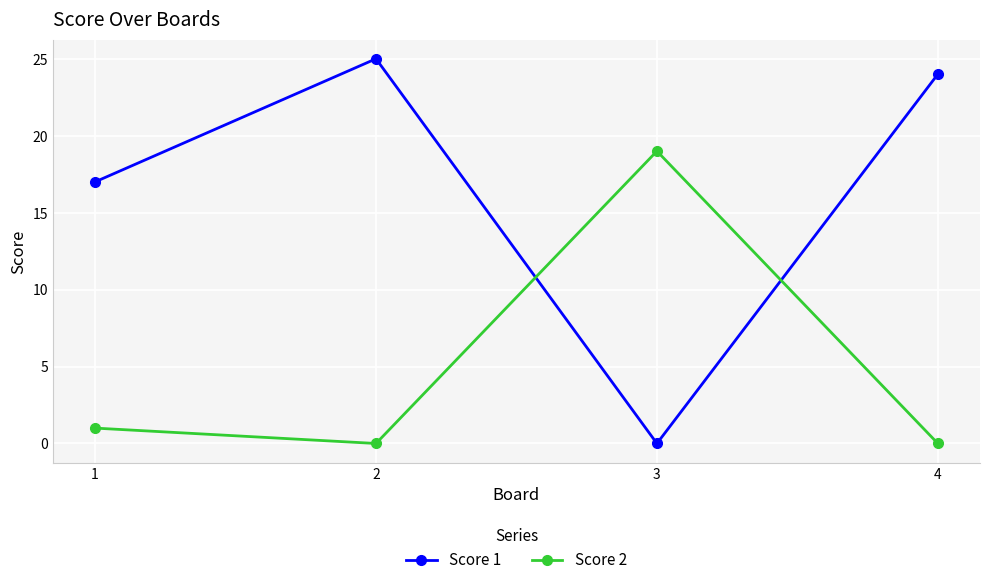

In Score 1, how many points are lower than both neighbors (excluding endpoints)?

1